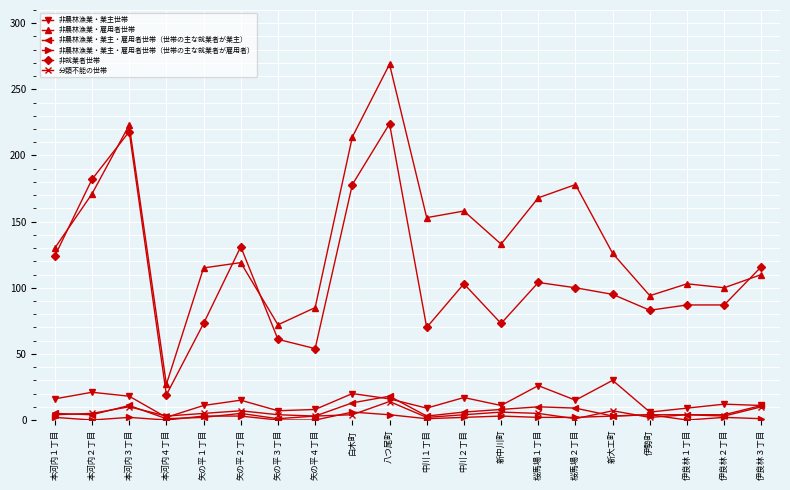

True or false: 非農林漁業・業主・雇用者世帯（世帯の主な就業者が業主） and 非農林漁業・雇用者世帯 intersect in this chart.

False